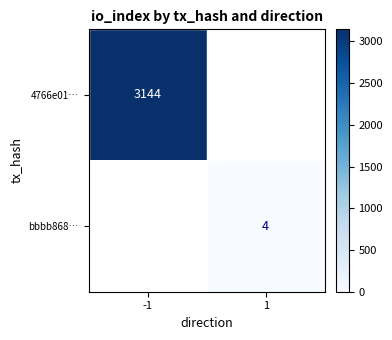

Count the number of data series in this chart.

2